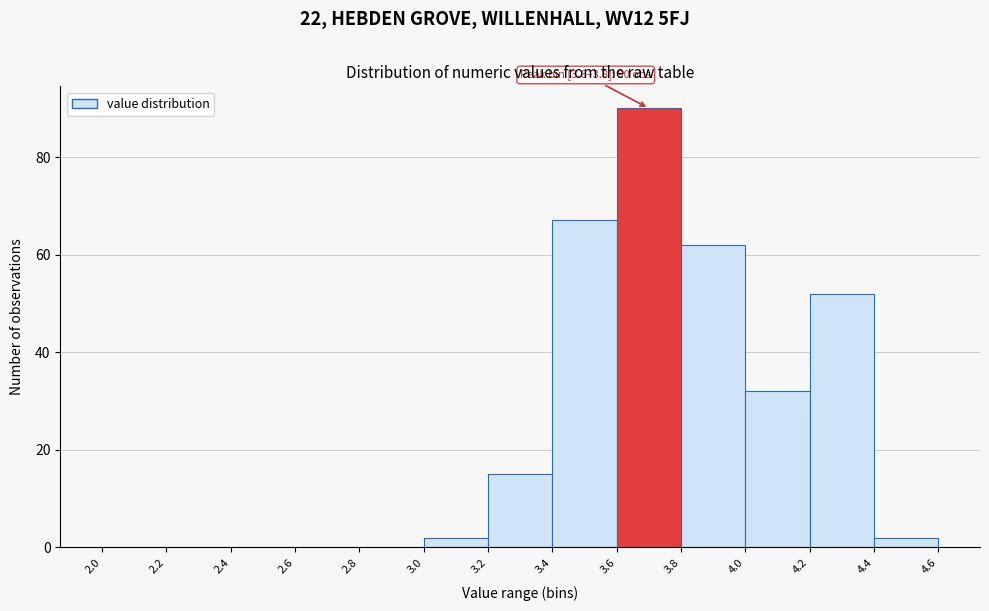

Over which range of the x-axis is the bar tallest?

3.6 to 3.8